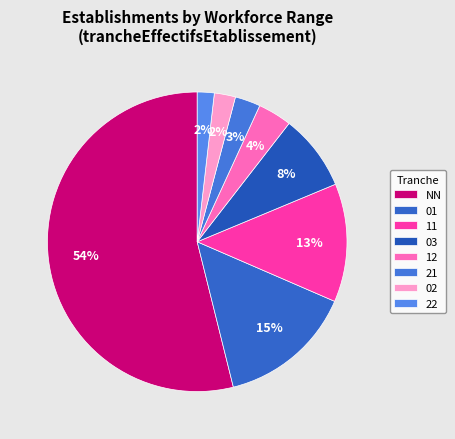

How many segments does this pie chart have?

8